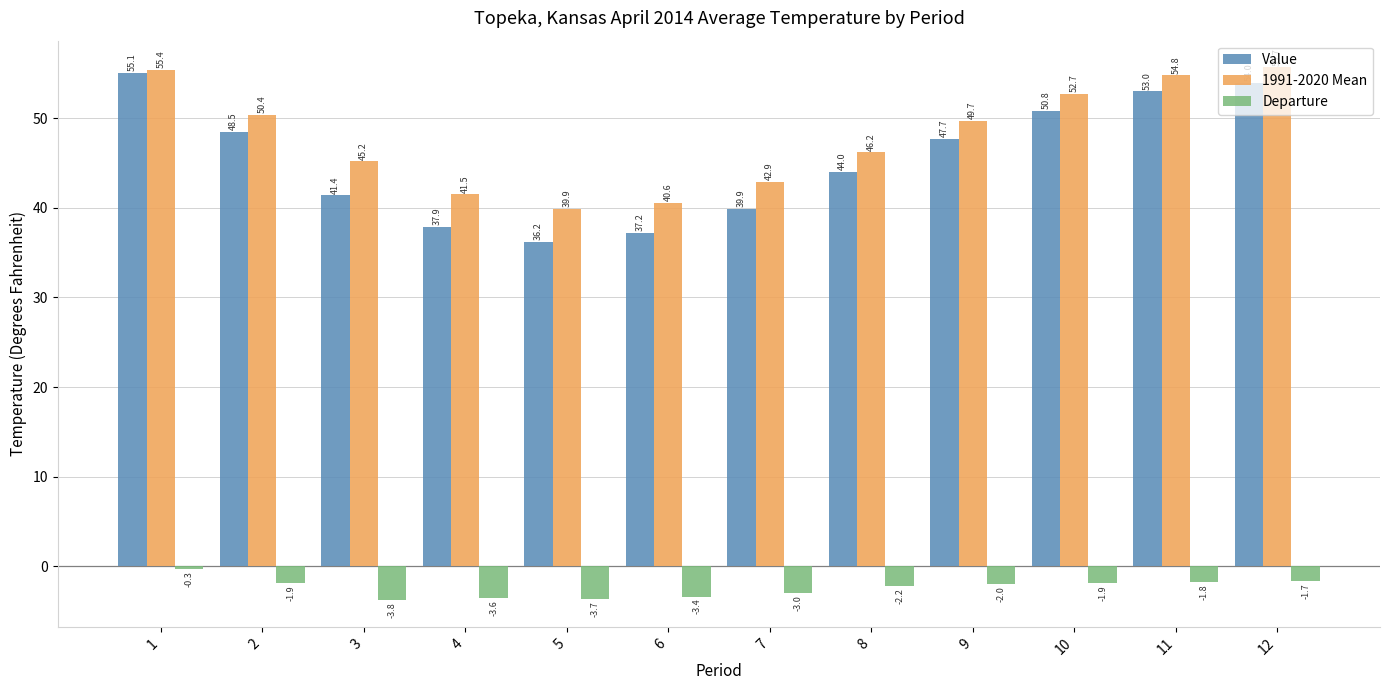

Which series has the largest range (max minus min)?

Value